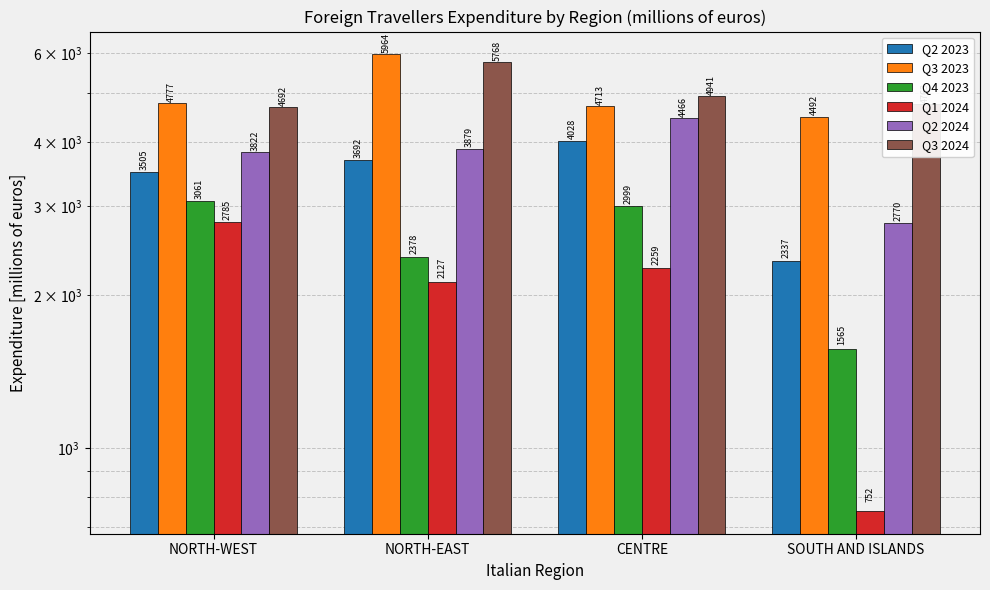

The Q2 2024 series shows 1082.0 at CENTRE. True or false?

False